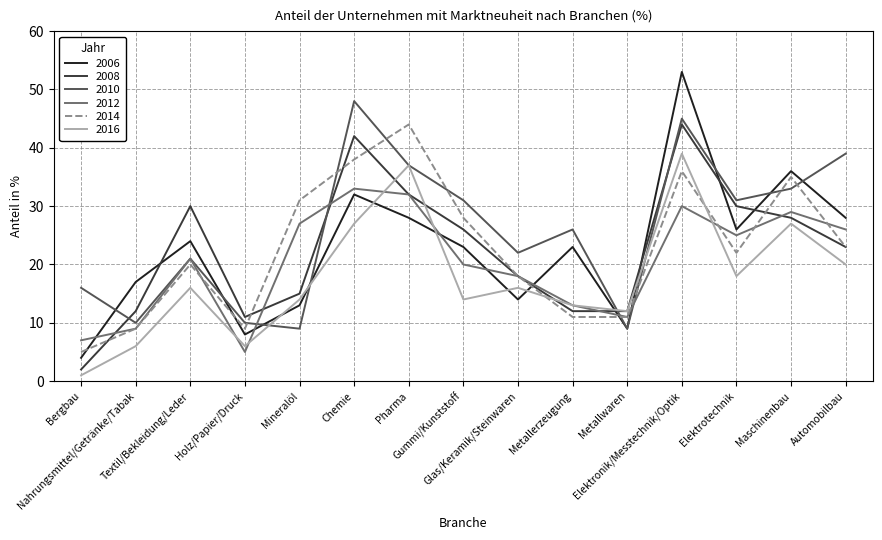

What is the total value across all series at Metallwaren?

64